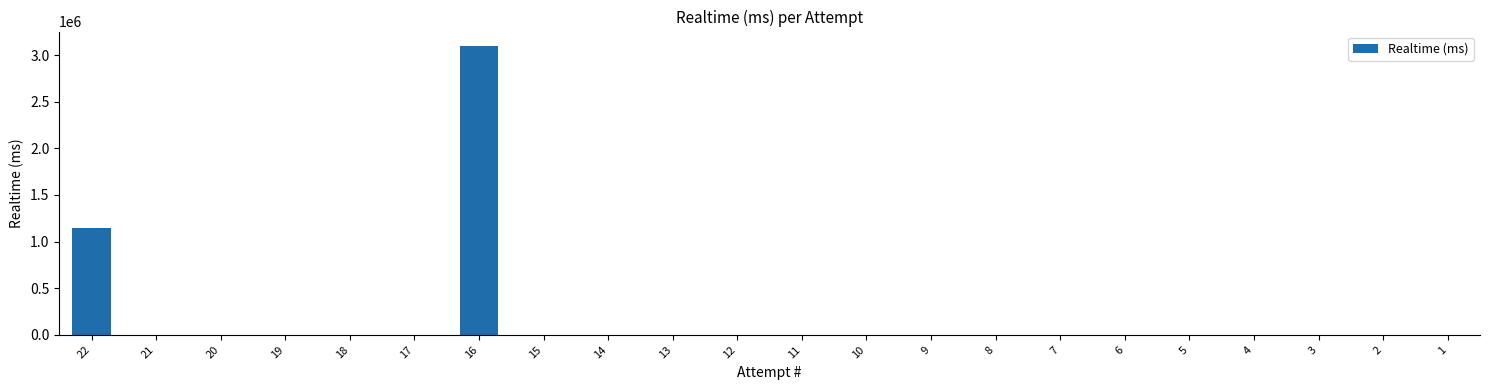

What is the greatest value displayed?

3096842